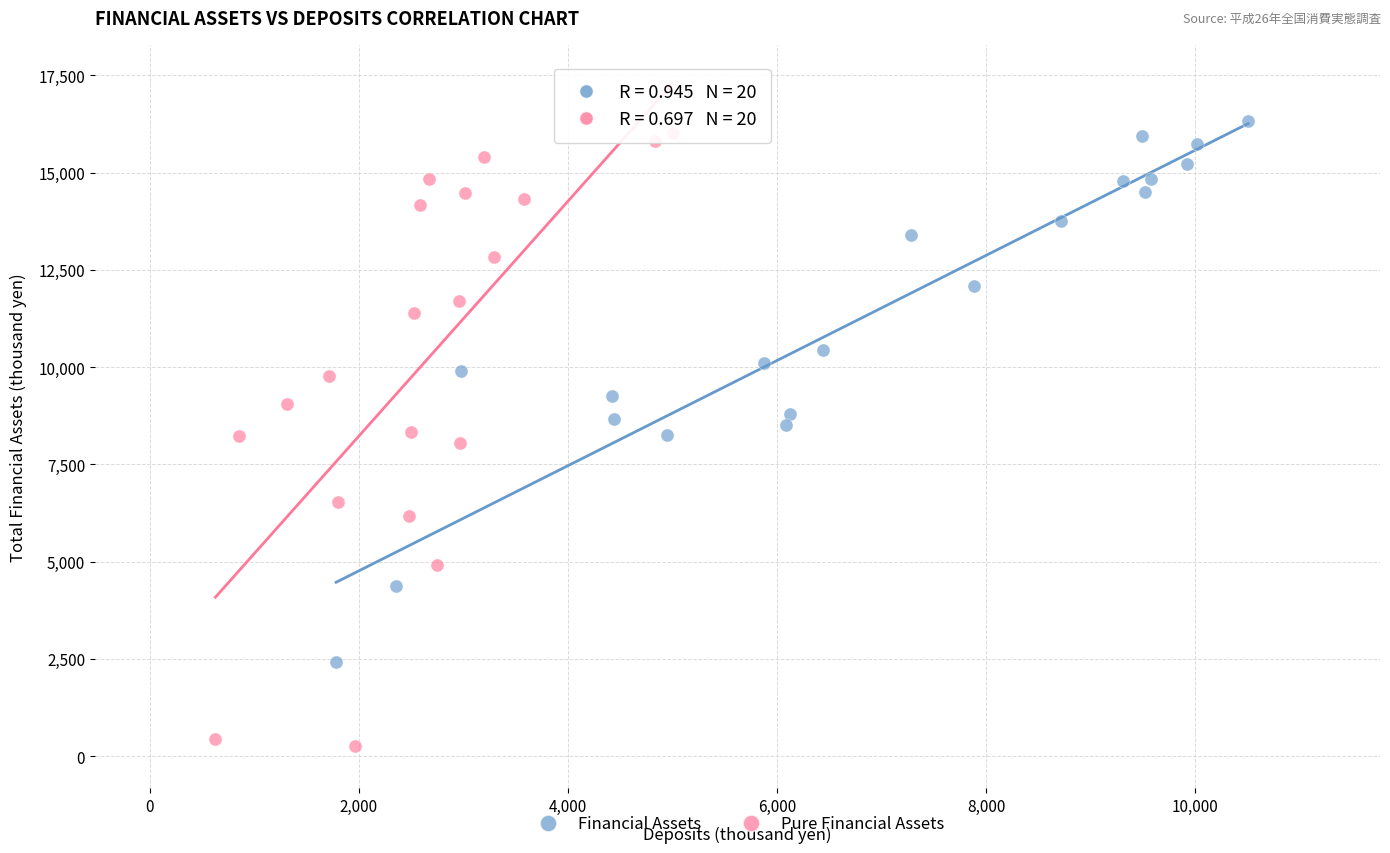

What are all the series names shown in the legend?

Financial Assets, Pure Financial Assets